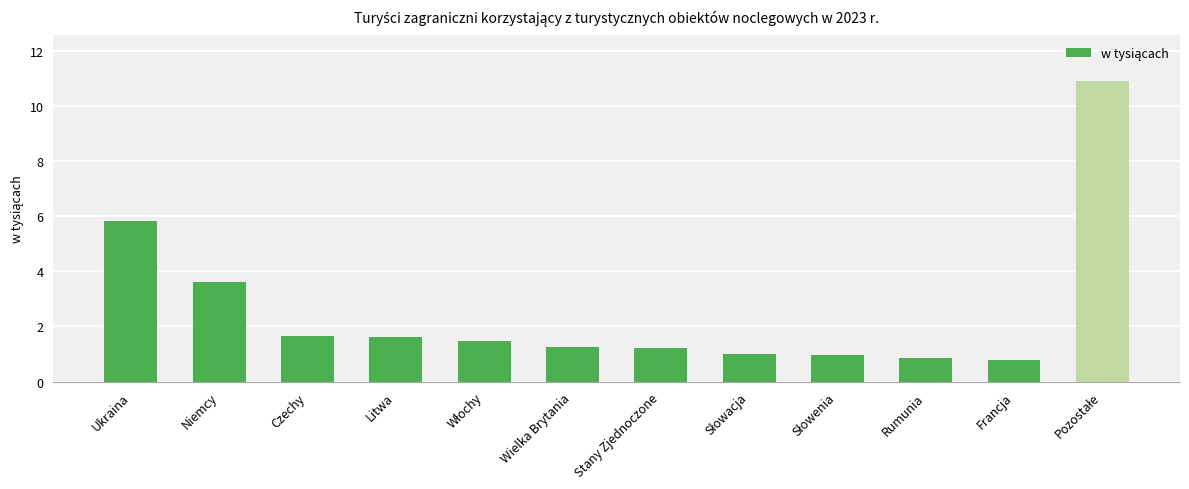

What is the change in value from Niemcy to Rumunia?

-2.8